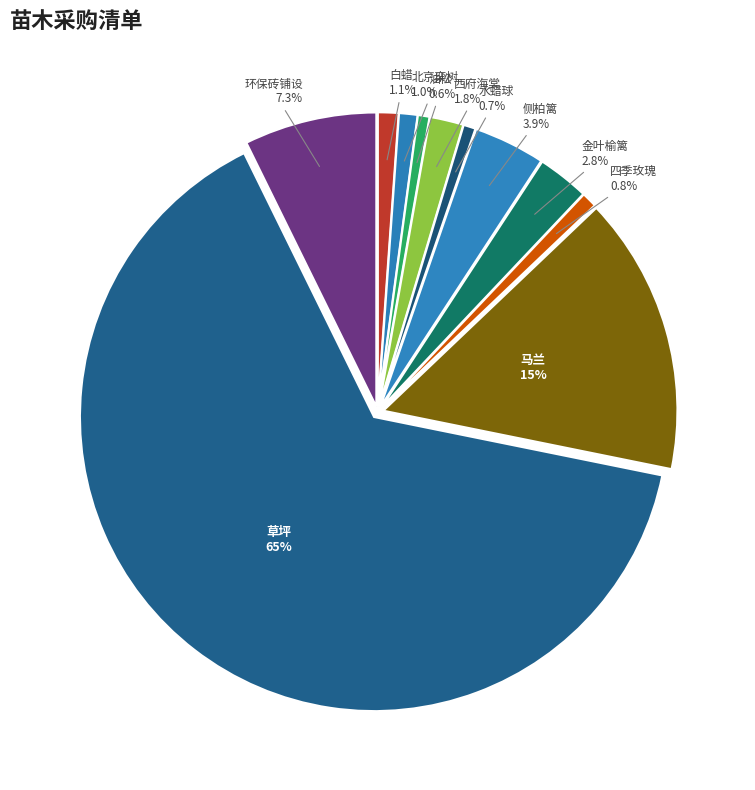

Count the number of slices in the pie.

11